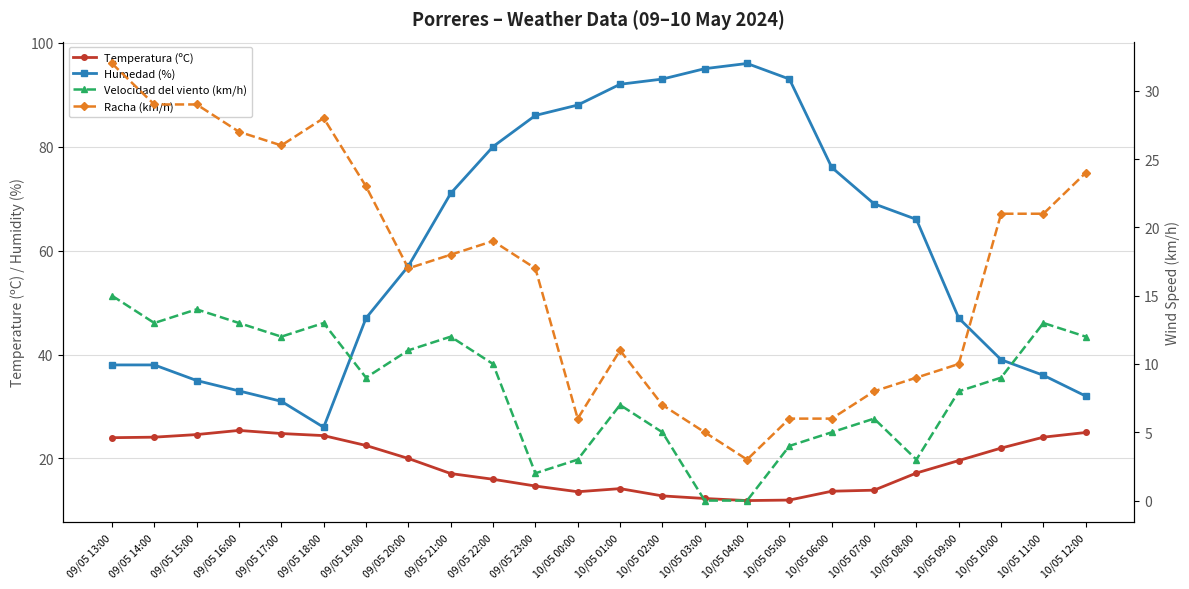

At which category is the sum across all series the highest?

09/05 22:00